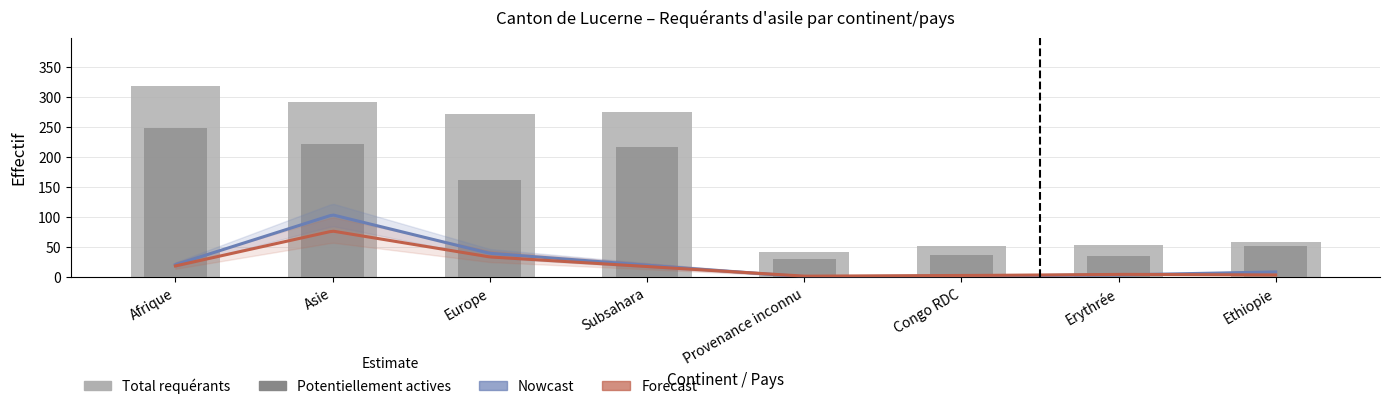

How many data points does each series have?

8